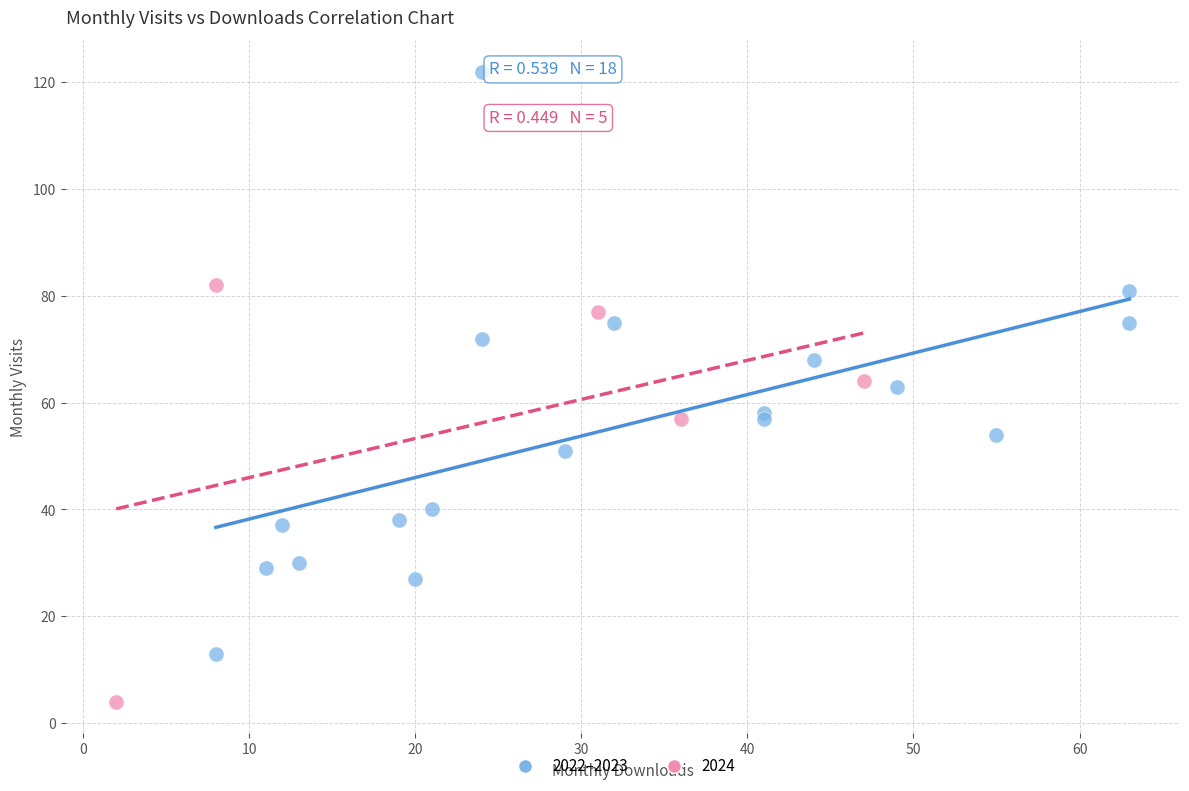

Which series contains the highest Y value?

2022–2023